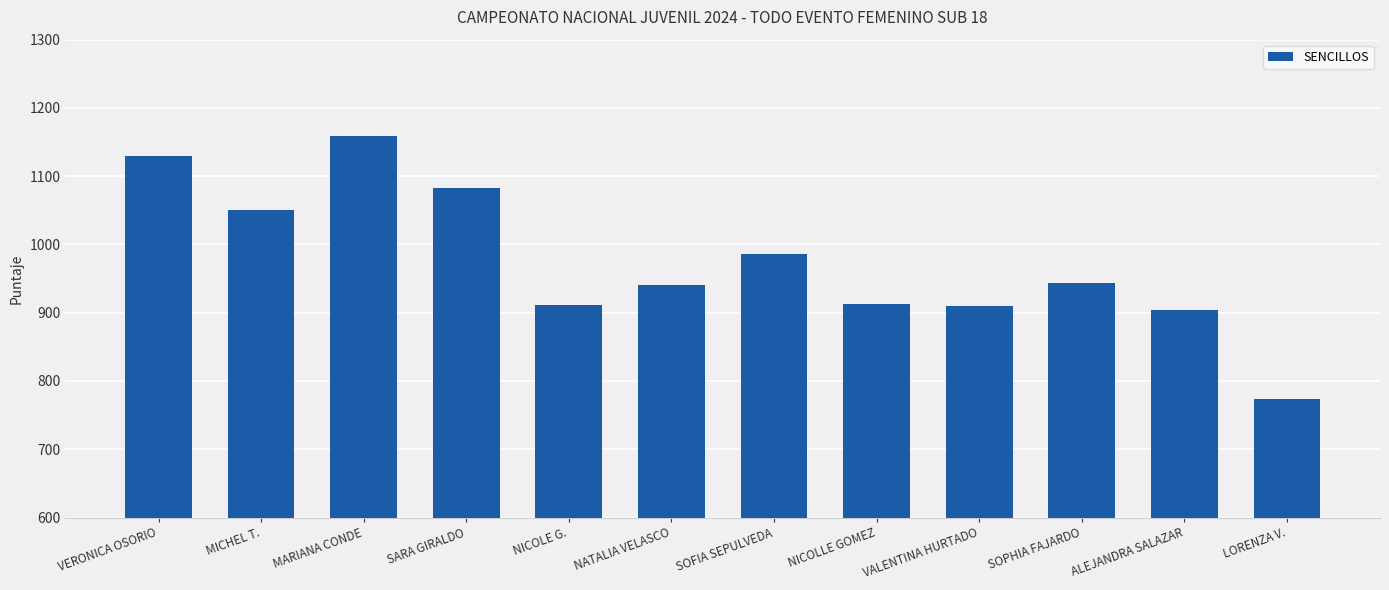

What is the label of the 8th bar from the right?

NICOLE G.